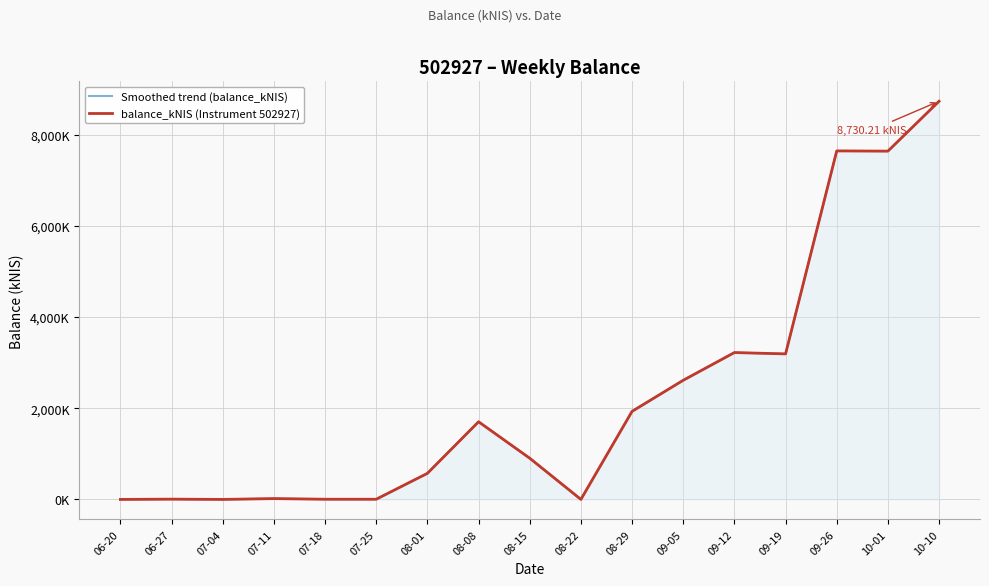

What is the difference between the maximum and second lowest values in the balance_kNIS (Instrument 502927) series?

8730.2